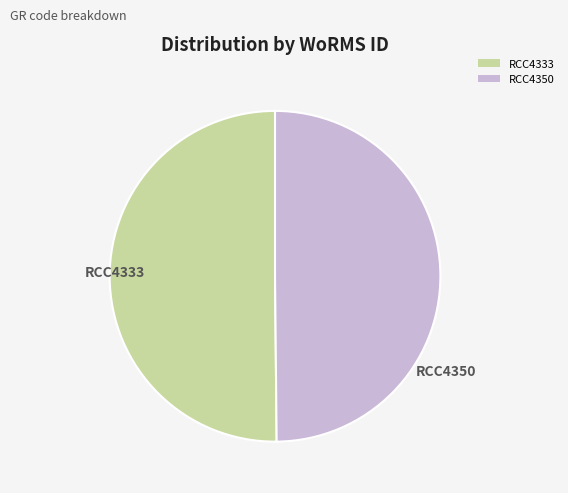

The RCC4333 slice represents 41% of the pie. True or false?

False